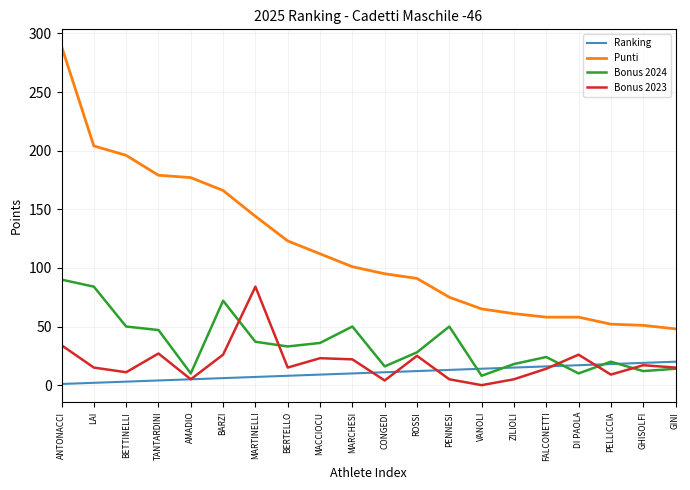

True or false: Bonus 2024 has more than 0 interior local peaks.

True